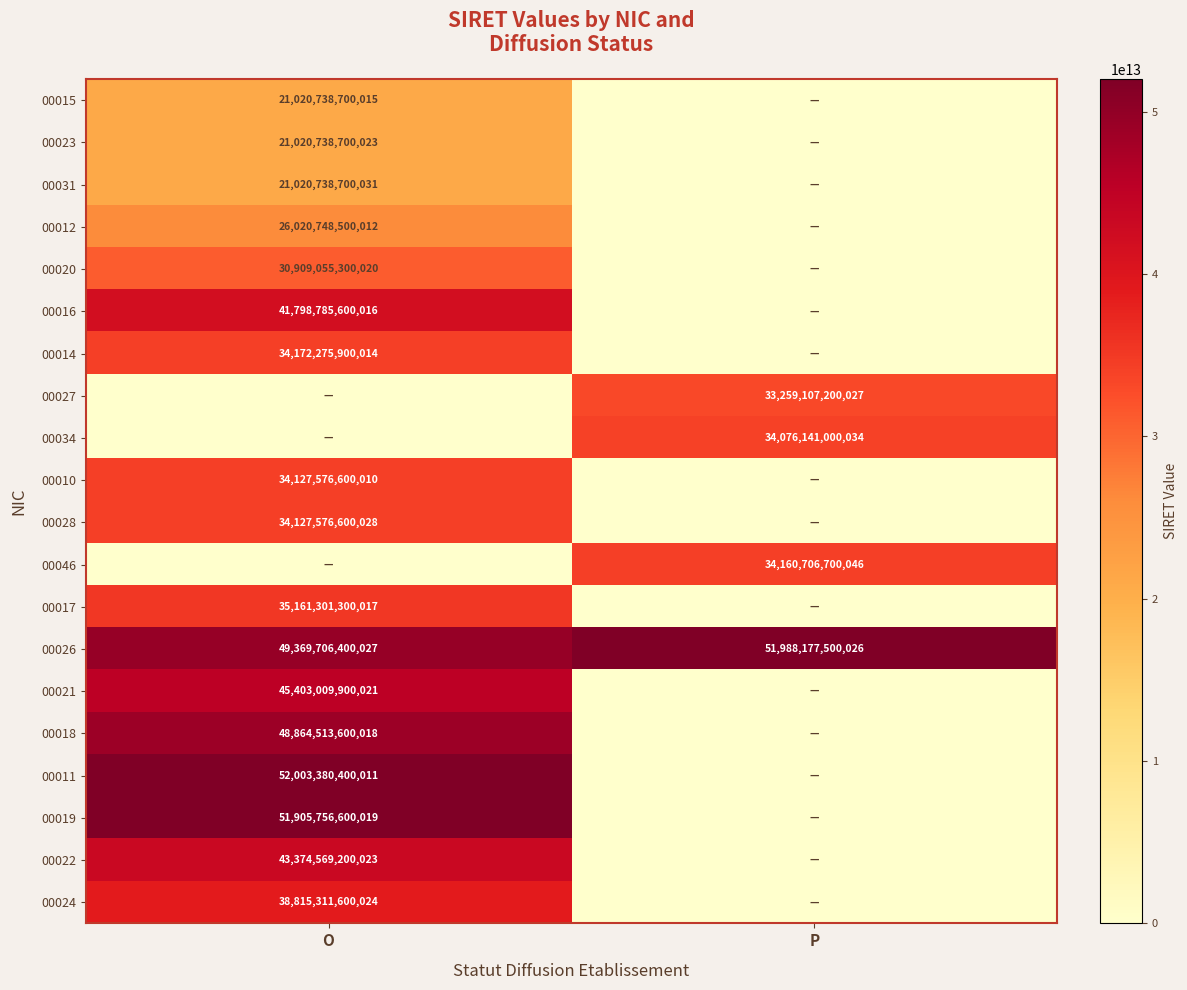

Is it true that 00026 equals 32091301708403 at O?

False